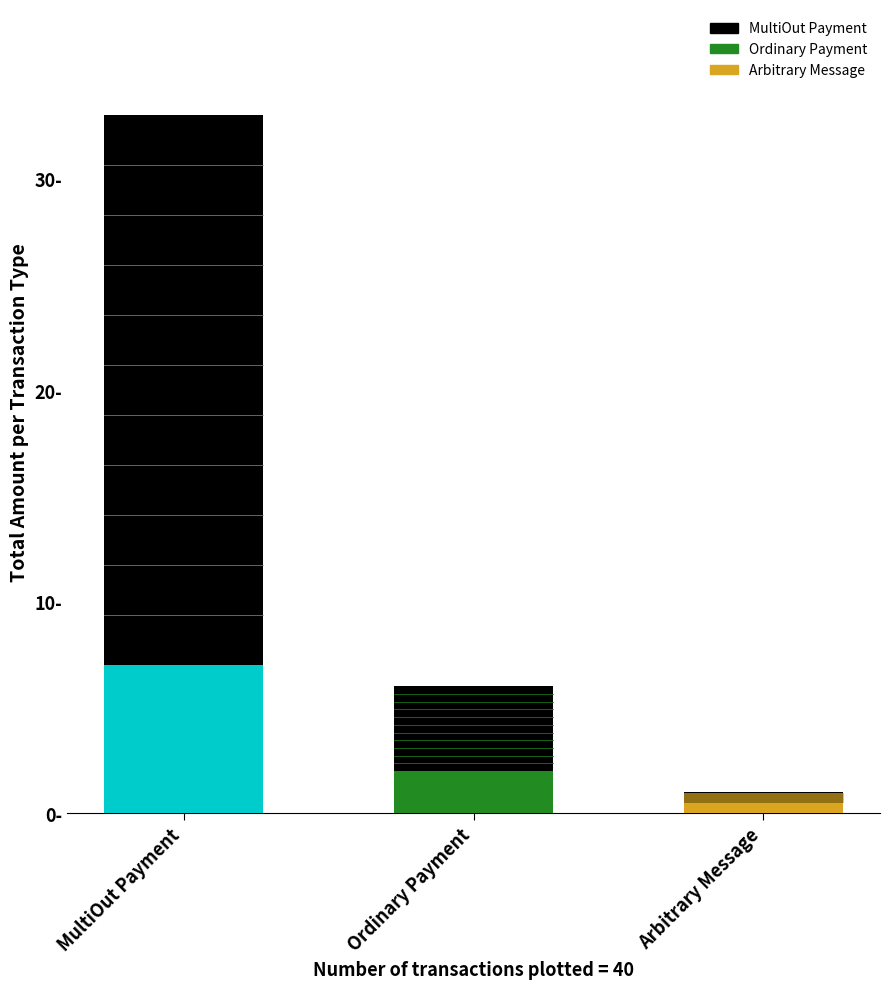

The value at Ordinary Payment is 2. True or false?

False